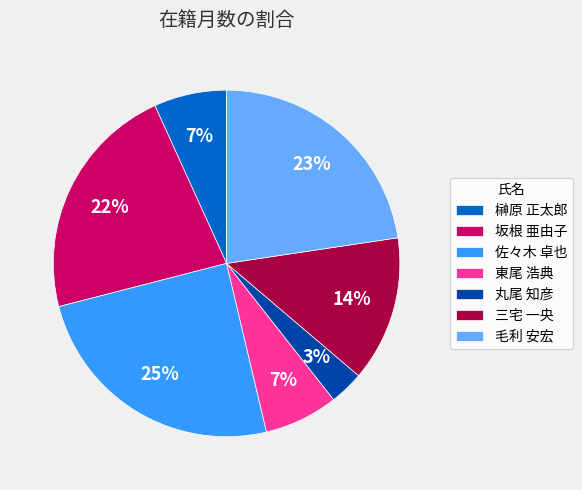

Which category has the smallest portion of the pie?

丸尾 知彦